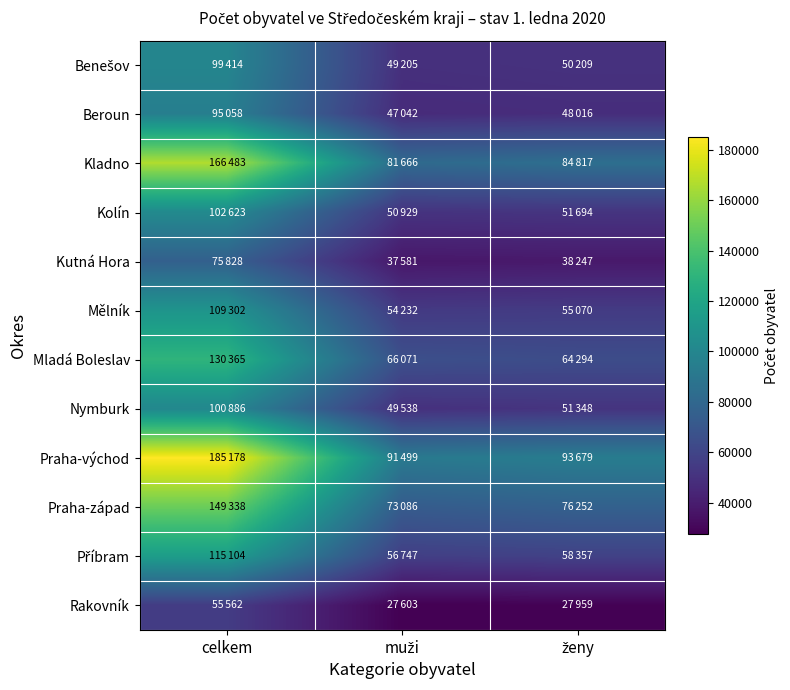

List the series in order of their peak value, lowest first.

Rakovník, Kutná Hora, Beroun, Benešov, Nymburk, Kolín, Mělník, Příbram, Mladá Boleslav, Praha-západ, Kladno, Praha-východ